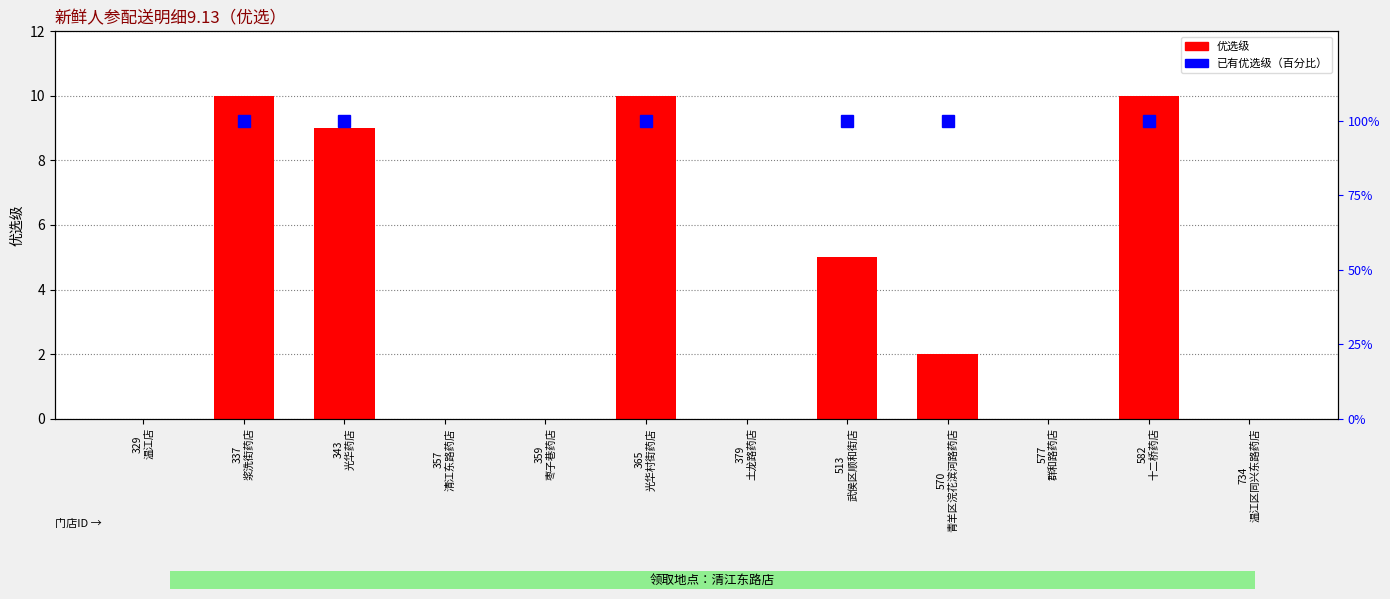

Between 343
光华药店 and 577
群和路药店, which is larger?

343
光华药店